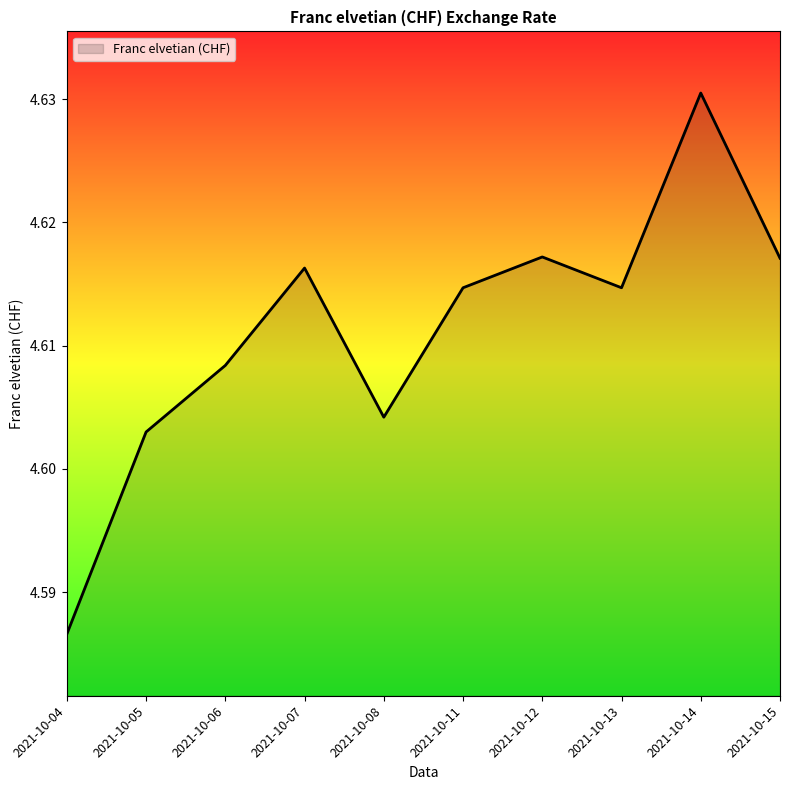

Which label corresponds to the smallest value in the chart?

2021-10-04